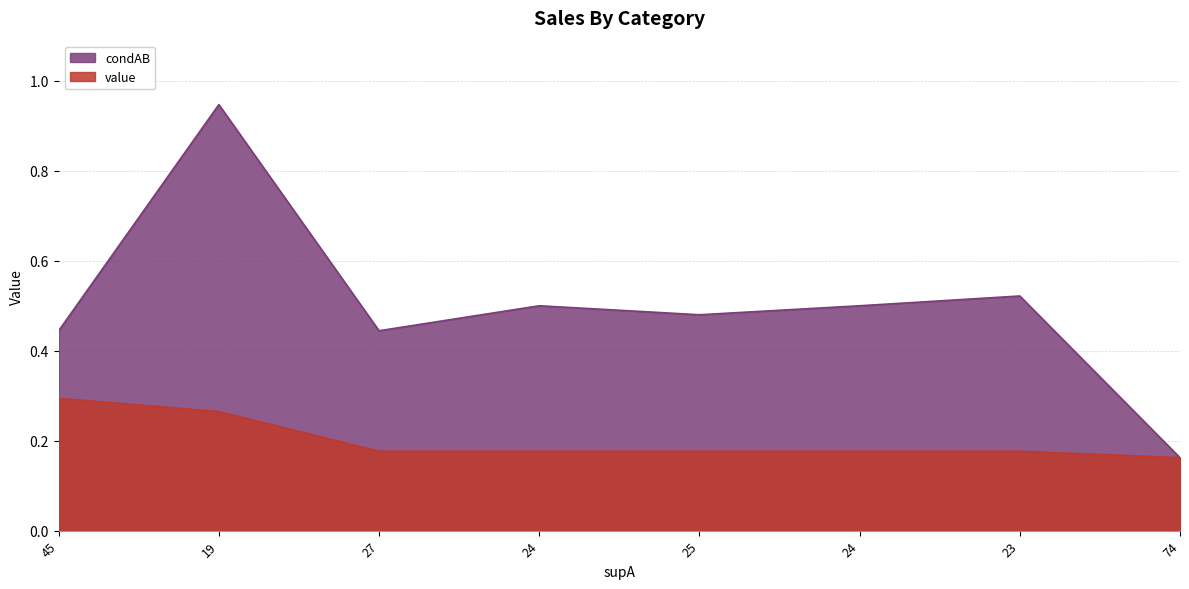

Read the condAB value at 19.

0.9